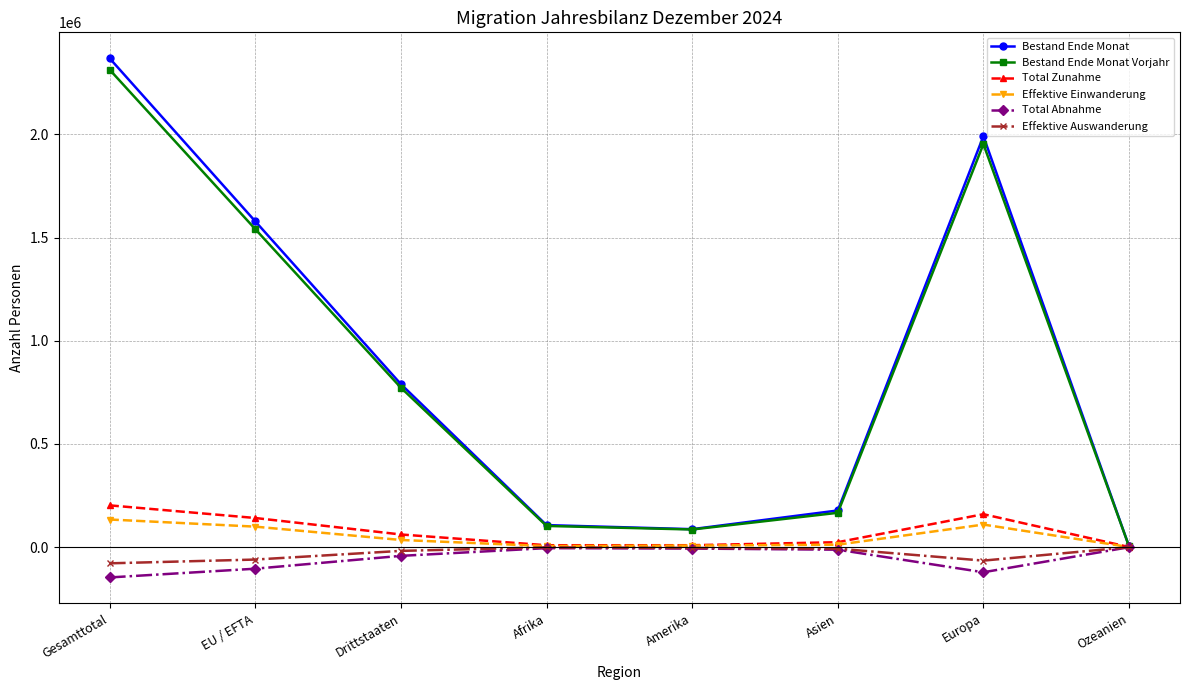

What is the label of the 8th point from the left?

Ozeanien